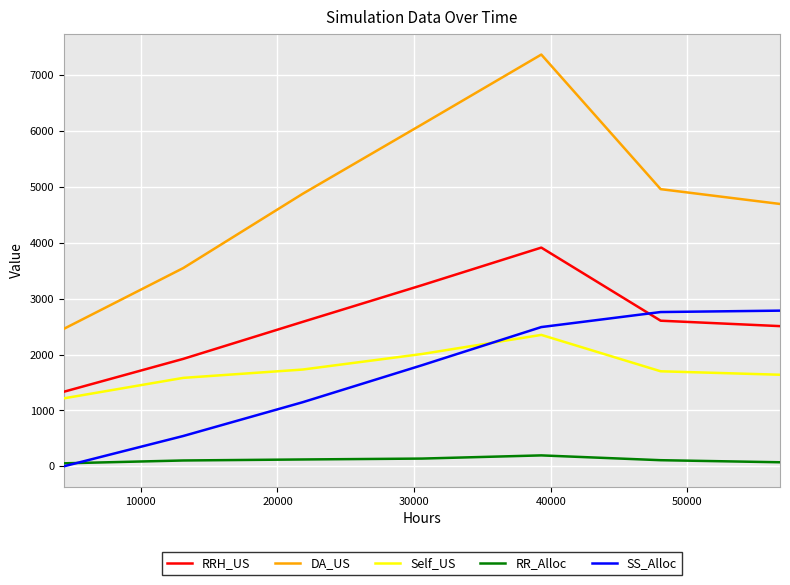

True or false: RRH_US and DA_US cross at least once.

False